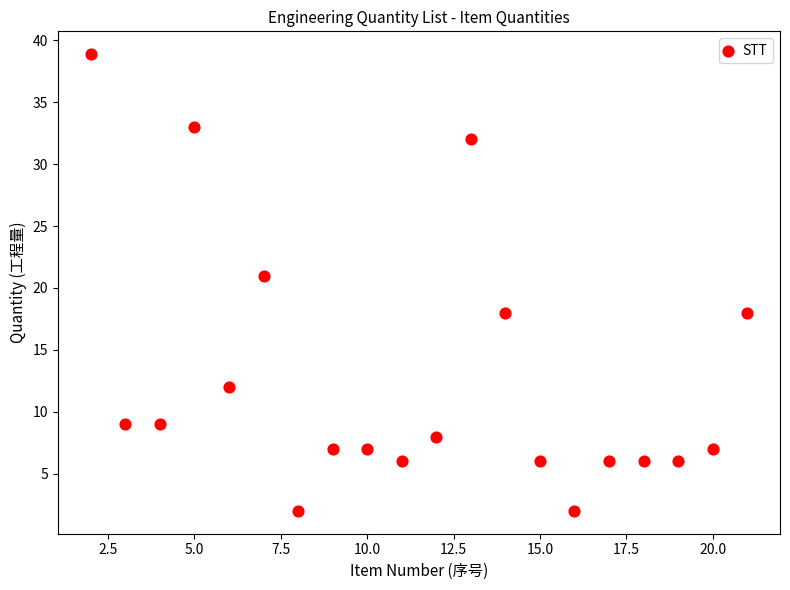

What Y value in the scatter plot is closest to 20?

21.0